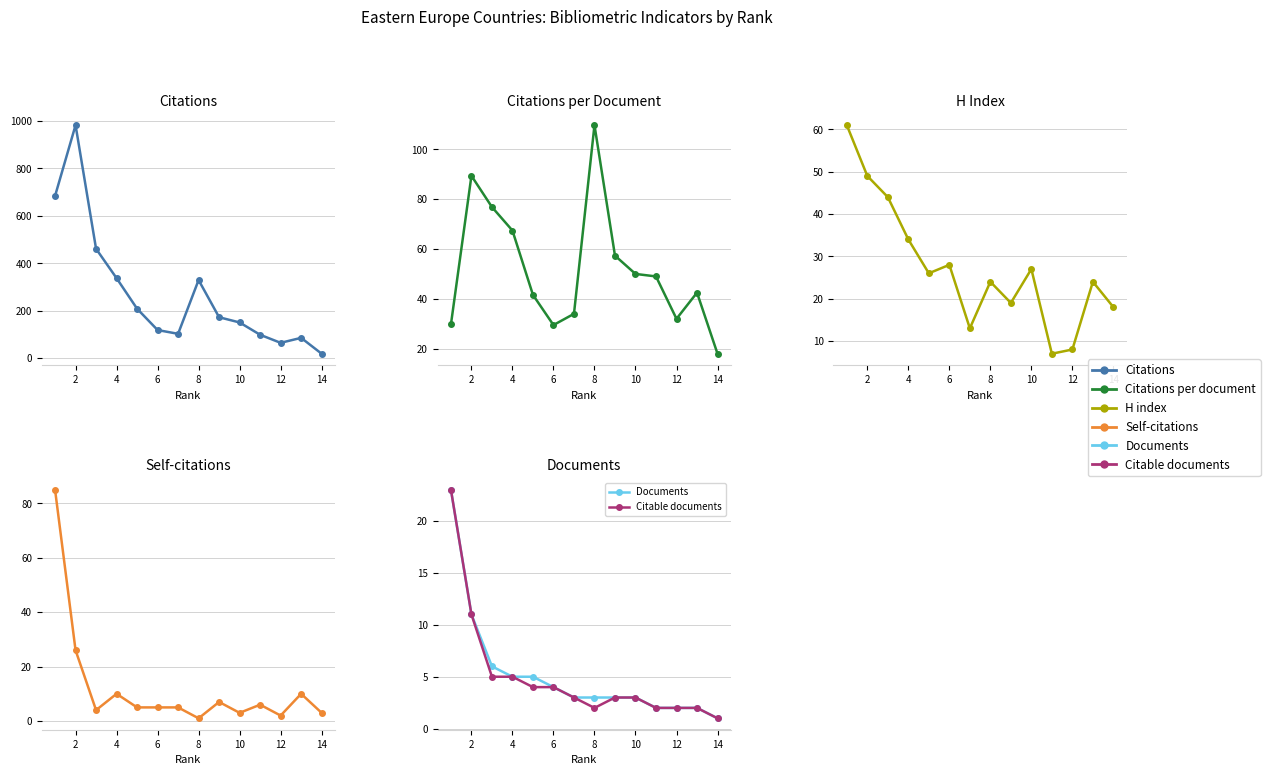

Which series has the largest range (max minus min)?

Citations